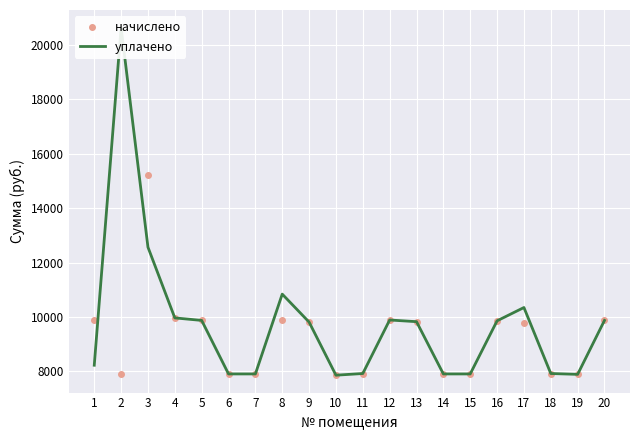

What is the average value of the уплачено series?

9750.1